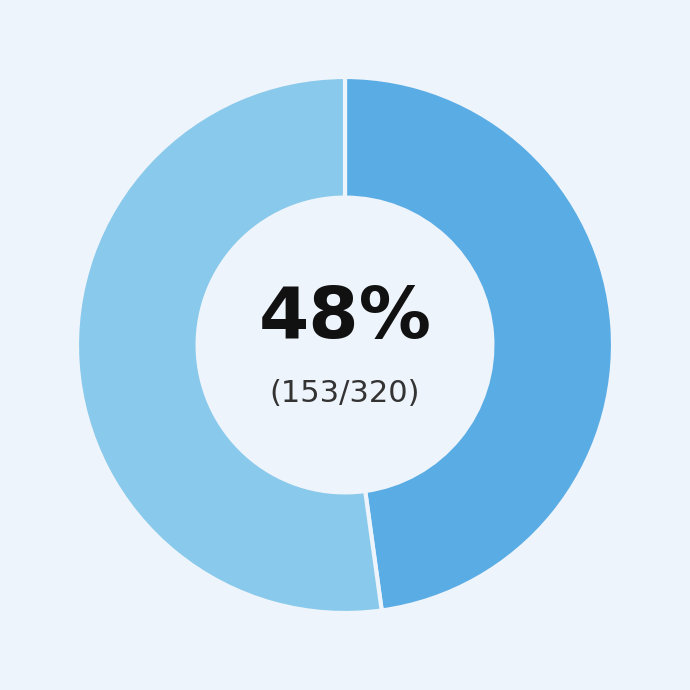

To the nearest percent, what is the average slice percentage?

50%